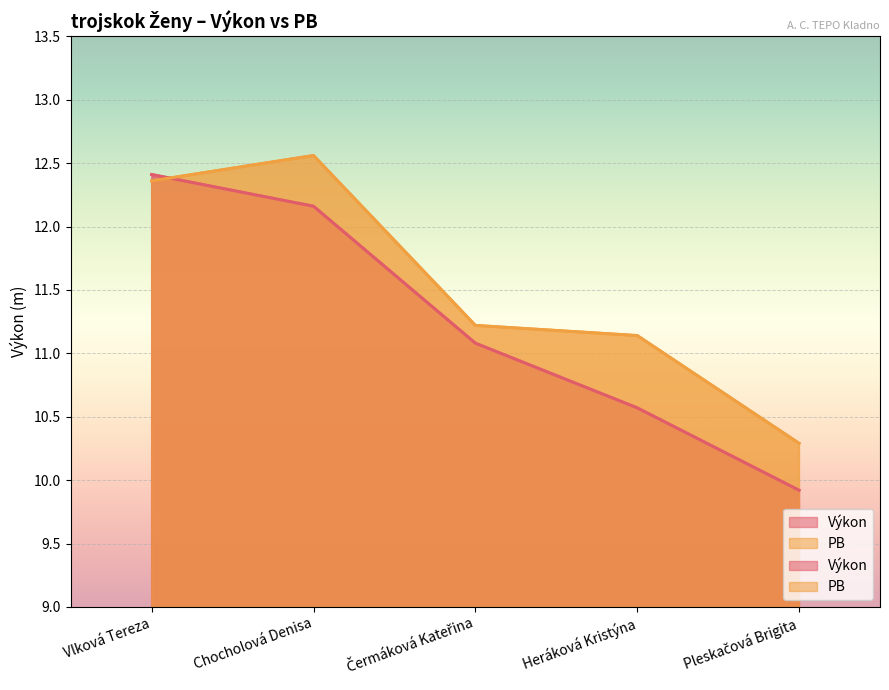

How many categories are shown in the chart?

5